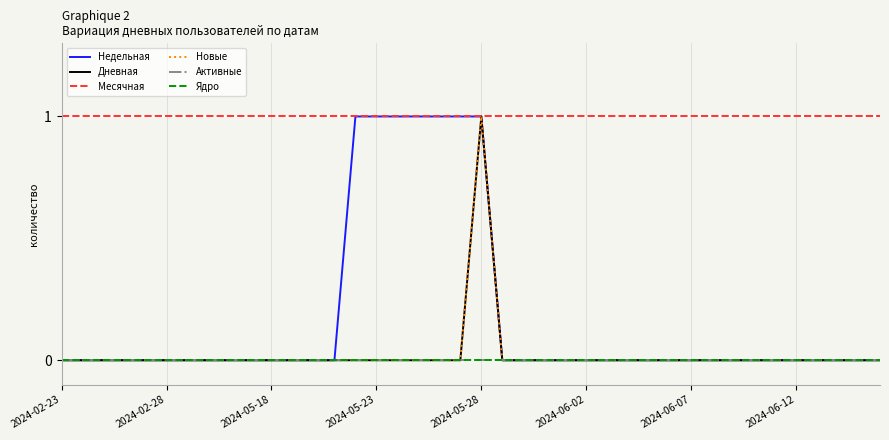

Does the chart display data point markers on the line(s)?

No